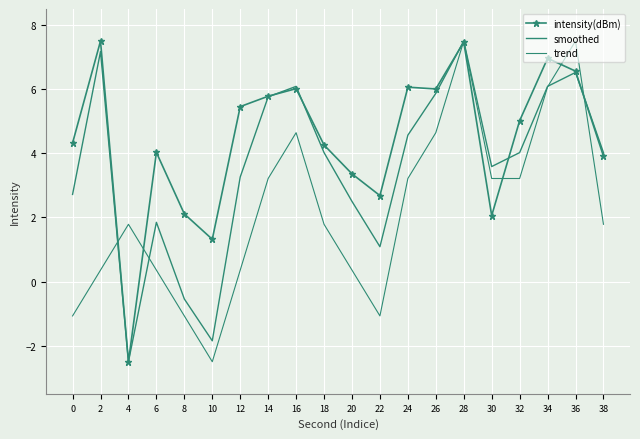

Reading left to right, extract all data points from this chart.

intensity(dBm): 4.3	7.5	-2.5	4.0	2.1	1.3	5.5	5.8	6.0	4.3	3.4	2.7	6.1	6.0	7.5	2.1	5.0	7.0	6.6	3.9
smoothed: 2.7	7.2	-2.5	1.8	-0.5	-1.8	3.3	5.8	6.1	4.0	2.5	1.1	4.6	5.9	7.5	3.6	4.0	6.1	6.5	4.0
trend: -1.1	0.4	1.8	0.4	-1.1	-2.5	0.4	3.2	4.6	1.8	0.4	-1.1	3.2	4.6	7.5	3.2	3.2	6.1	7.5	1.8